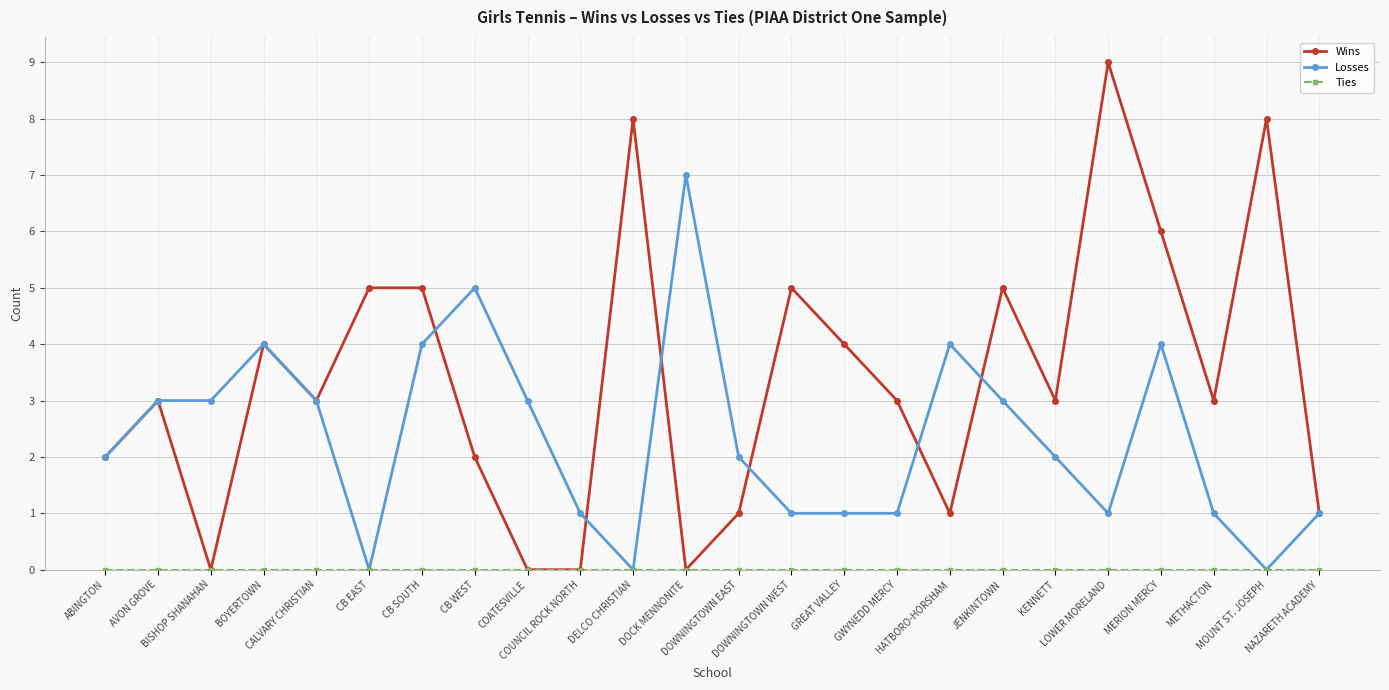

What is the maximum value for Losses?

7